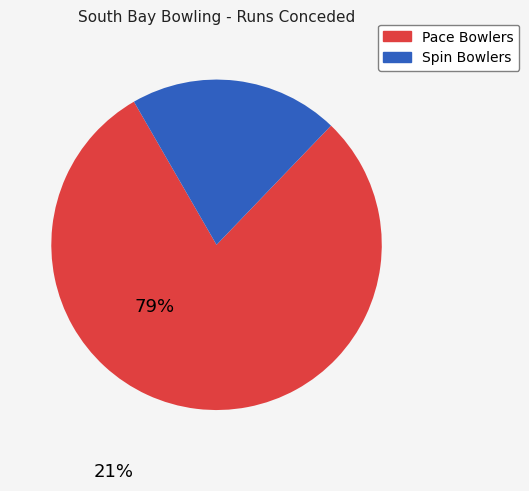

Is there a majority slice in this chart?

Yes